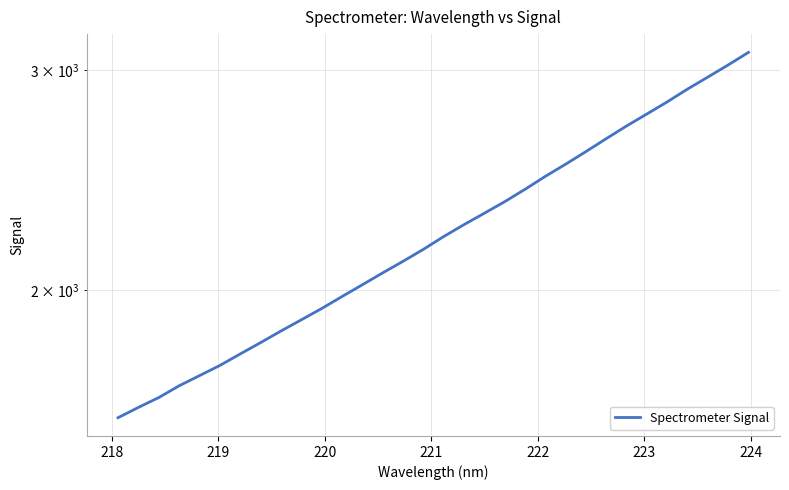

Reading left to right, extract all data points from this chart.

1582.2	1612.5	1642.0	1677.9	1709.6	1741.9	1779.1	1816.6	1855.8	1894.4	1934.2	1977.3	2020.6	2065.3	2109.7	2156.7	2208.2	2257.1	2305.0	2354.4	2408.7	2466.8	2522.7	2582.0	2644.2	2706.7	2767.0	2829.3	2896.8	2961.4	3028.2	3099.1